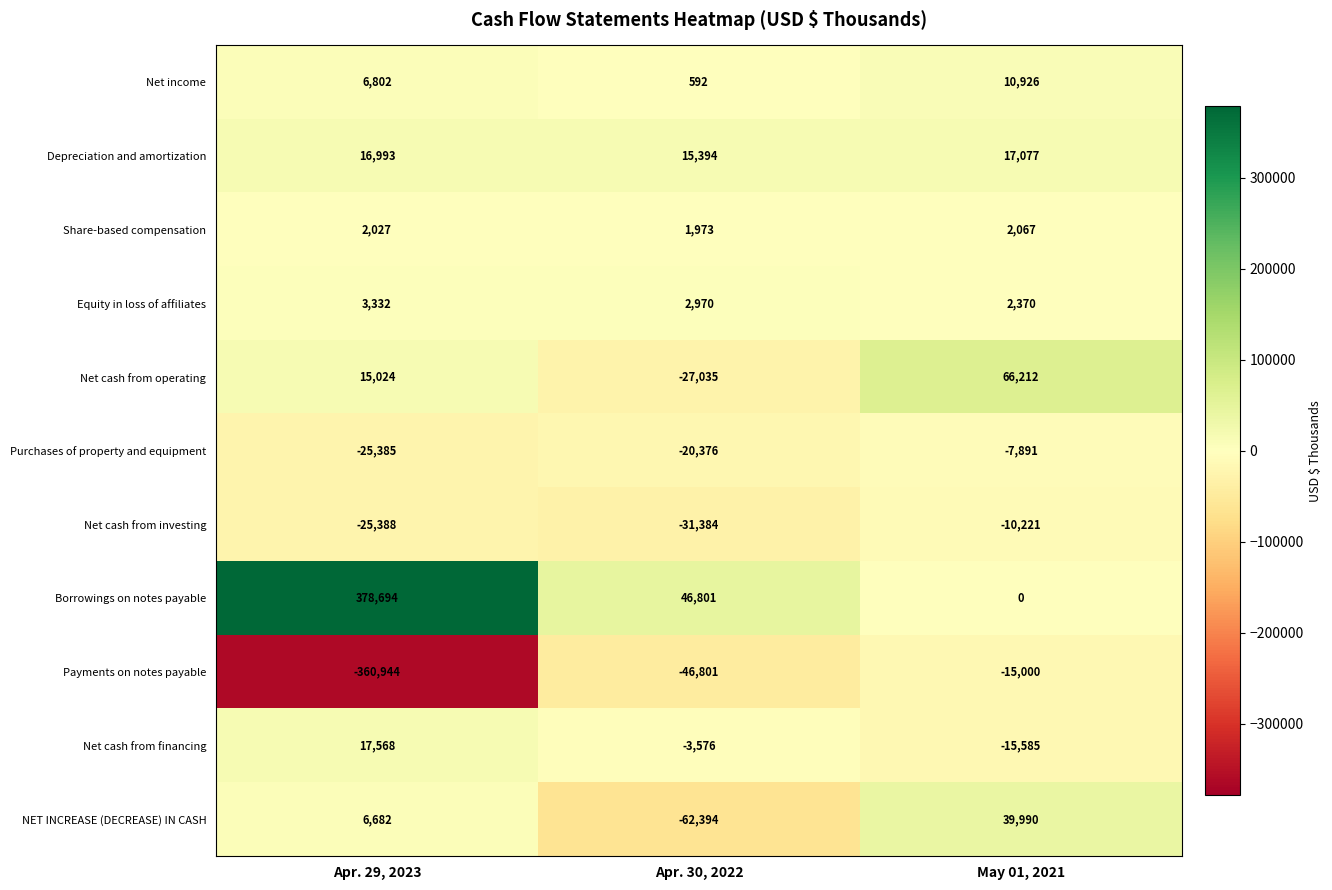

Where is Net income nearest to the value 5759?

Apr. 29, 2023